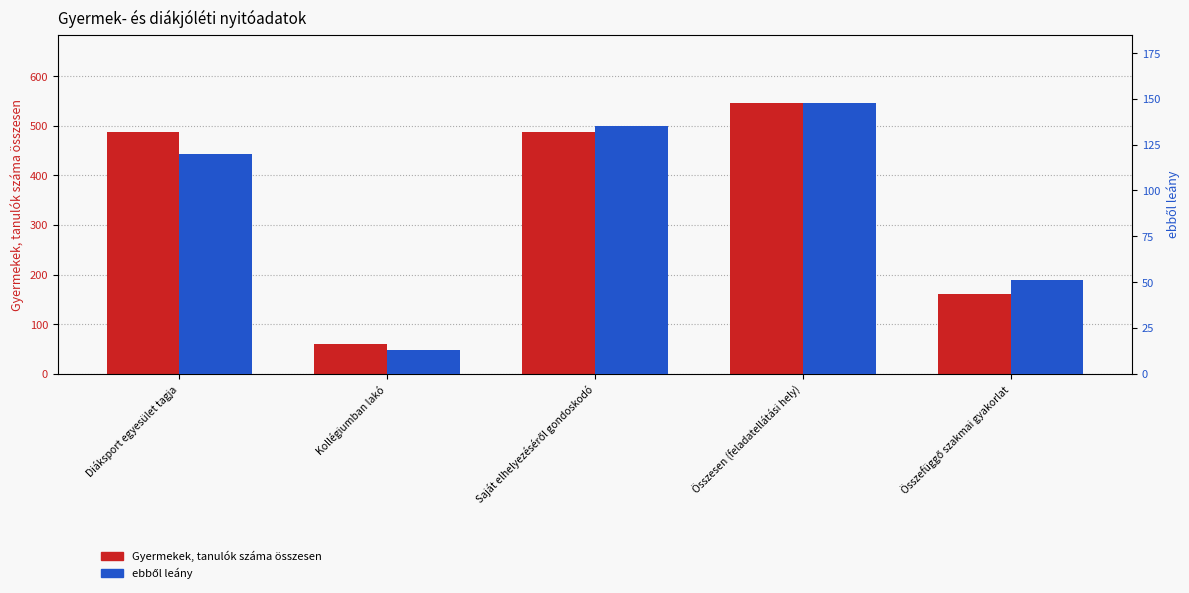

What is the average value of the Gyermekek, tanulók száma összesen series?

348